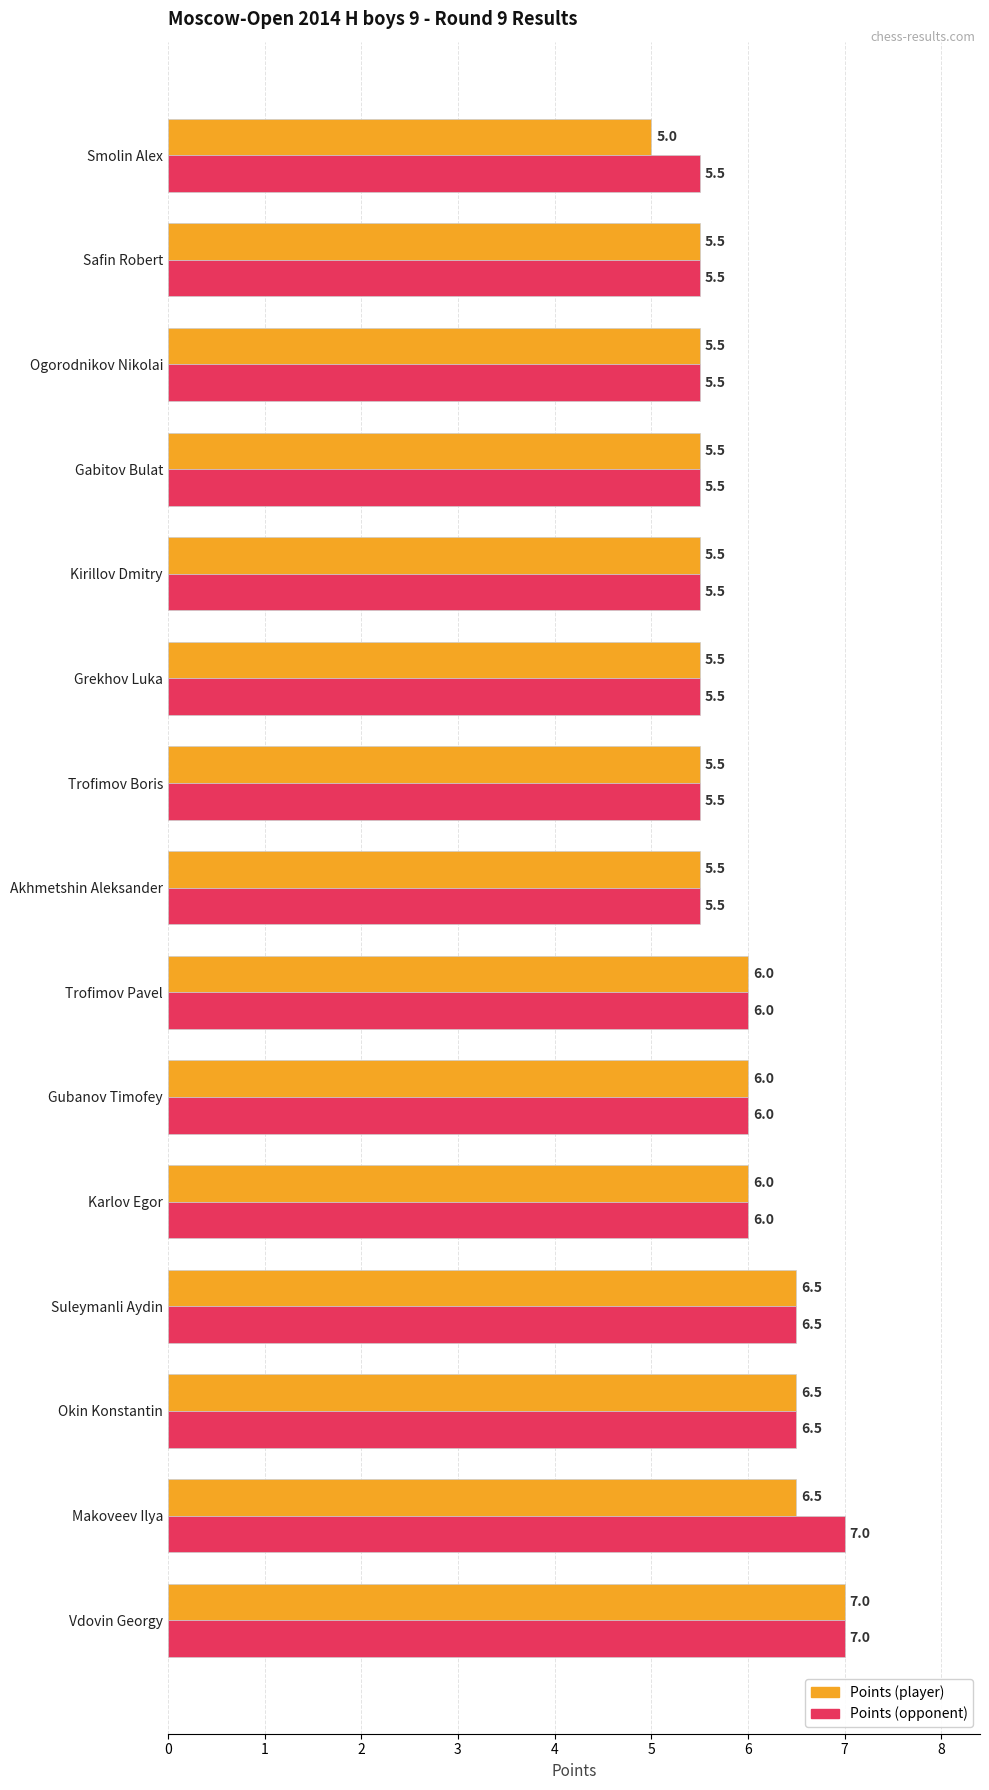

What is the greatest value displayed?

7.0